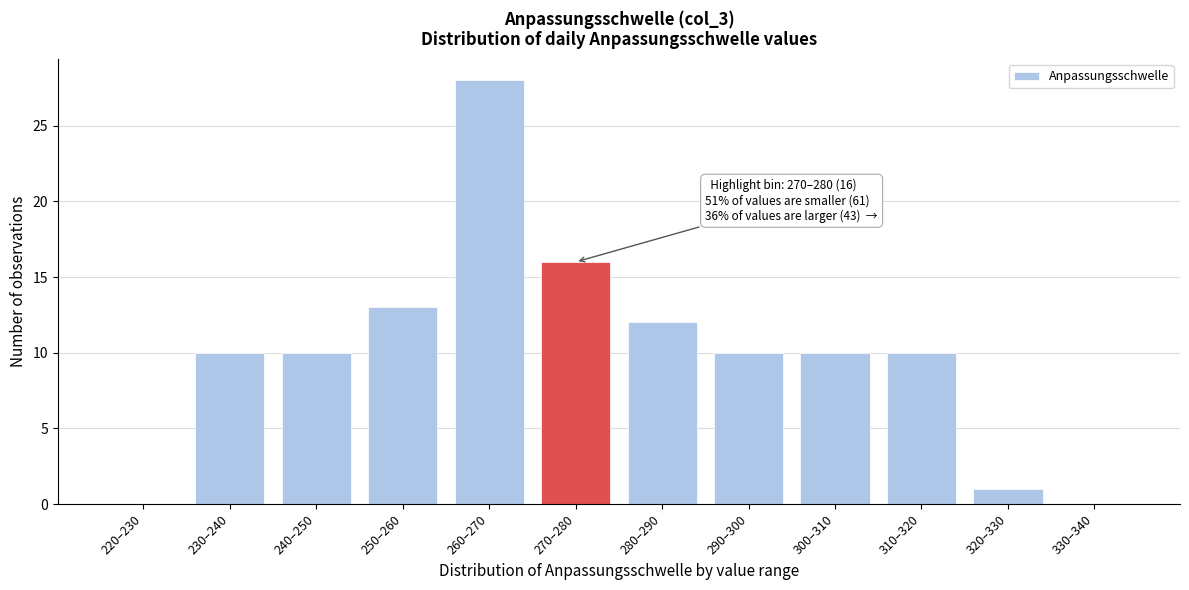

Reading right to left, list all the values displayed in this chart.

330–340=0	320–330=1	310–320=10	300–310=10	290–300=10	280–290=12	270–280=16	260–270=28	250–260=13	240–250=10	230–240=10	220–230=0